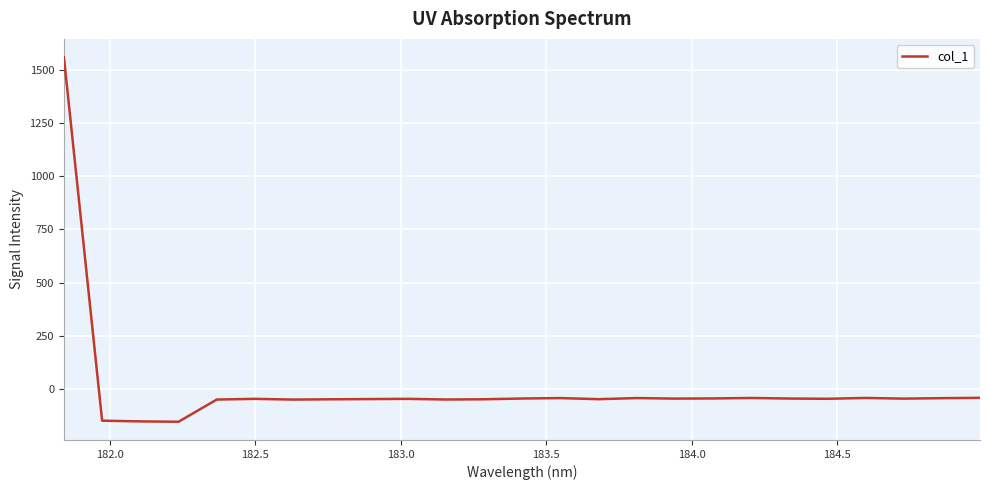

What is the difference between the maximum and minimum values?

1712.2